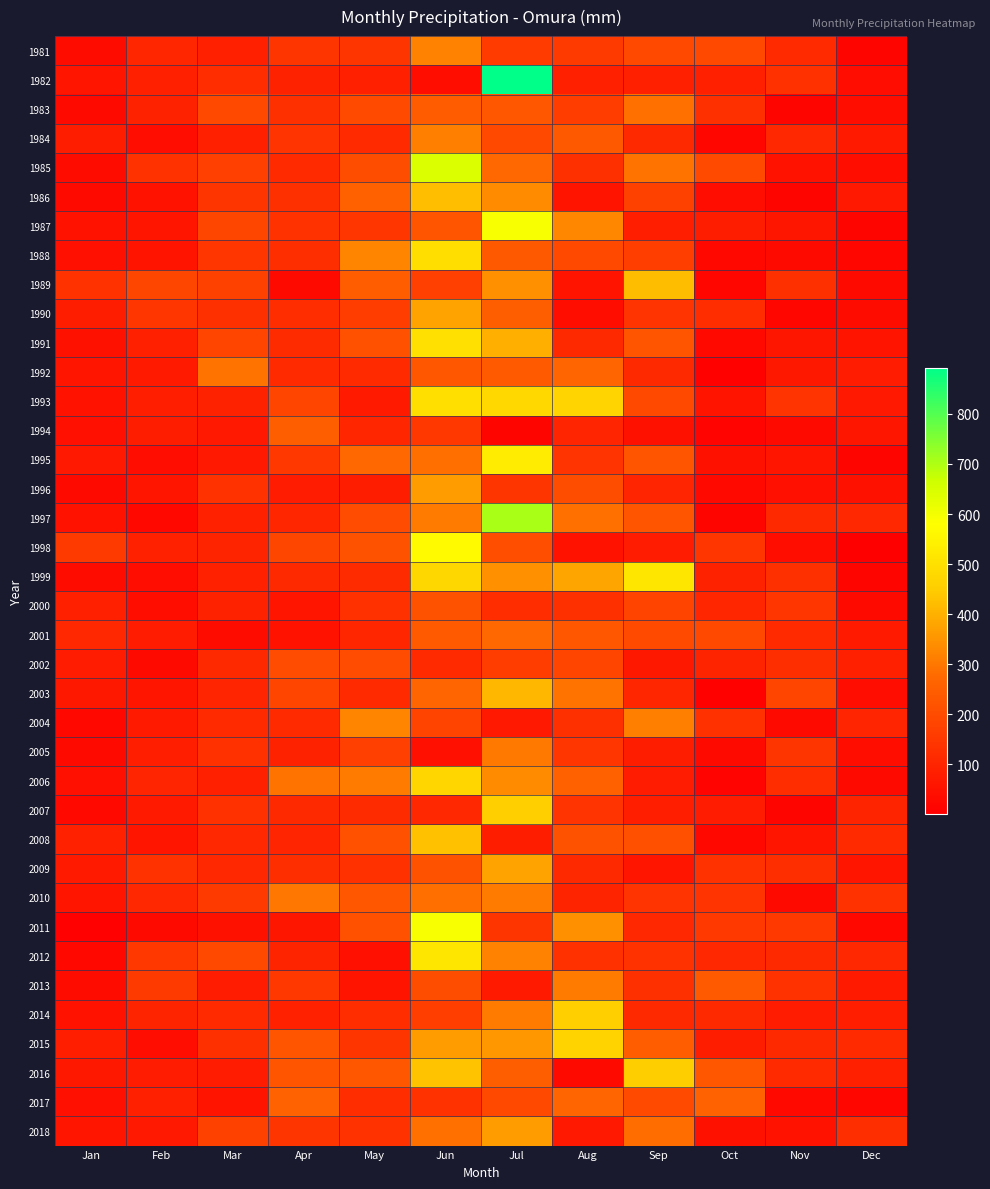

What is the difference between the highest and lowest values at Mar?

257.0